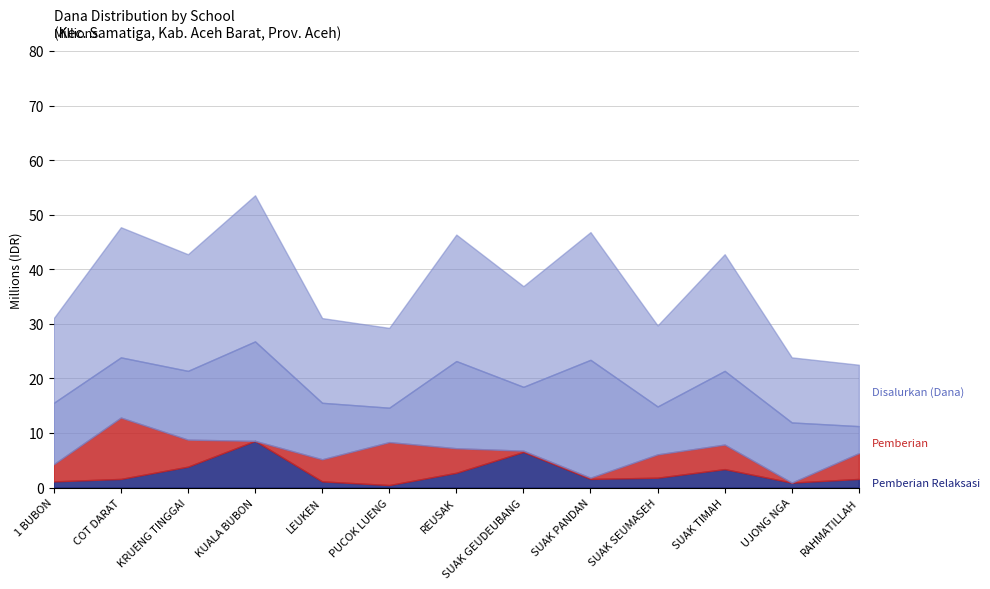

What is the difference between the highest and lowest values at SD NEGERI LEUKEN?

14400000